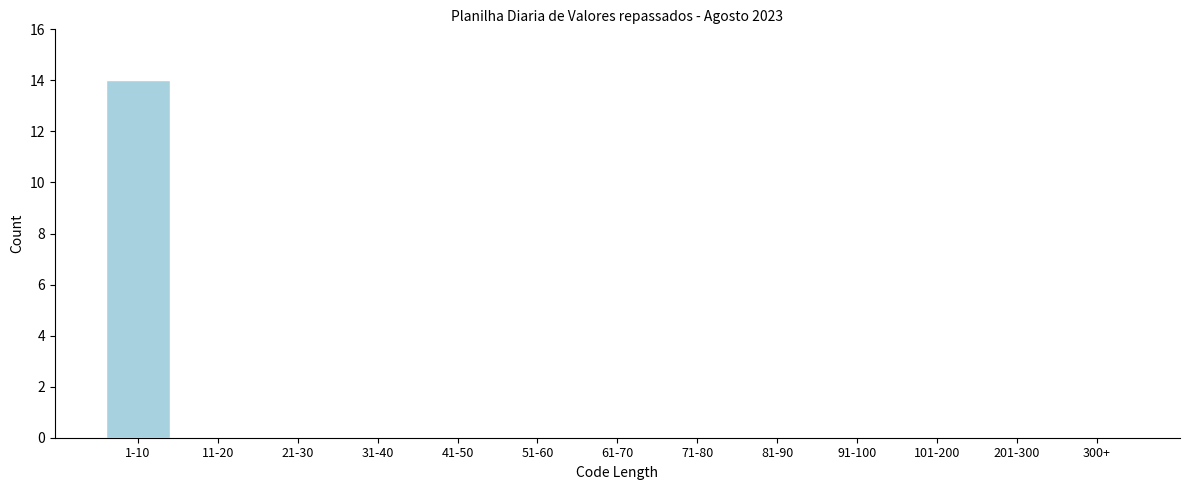

Reading left to right, what are all the values shown in this chart?

1-10=14	11-20=0	21-30=0	31-40=0	41-50=0	51-60=0	61-70=0	71-80=0	81-90=0	91-100=0	101-200=0	201-300=0	300+=0